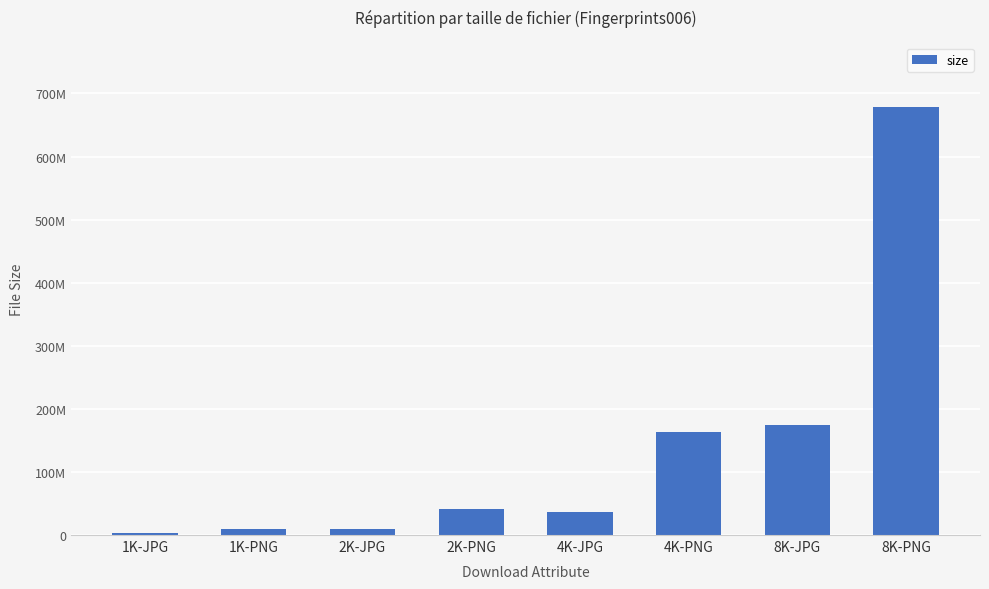

What is the ratio of the value at 1K-PNG to the value at 4K-JPG?

0.3